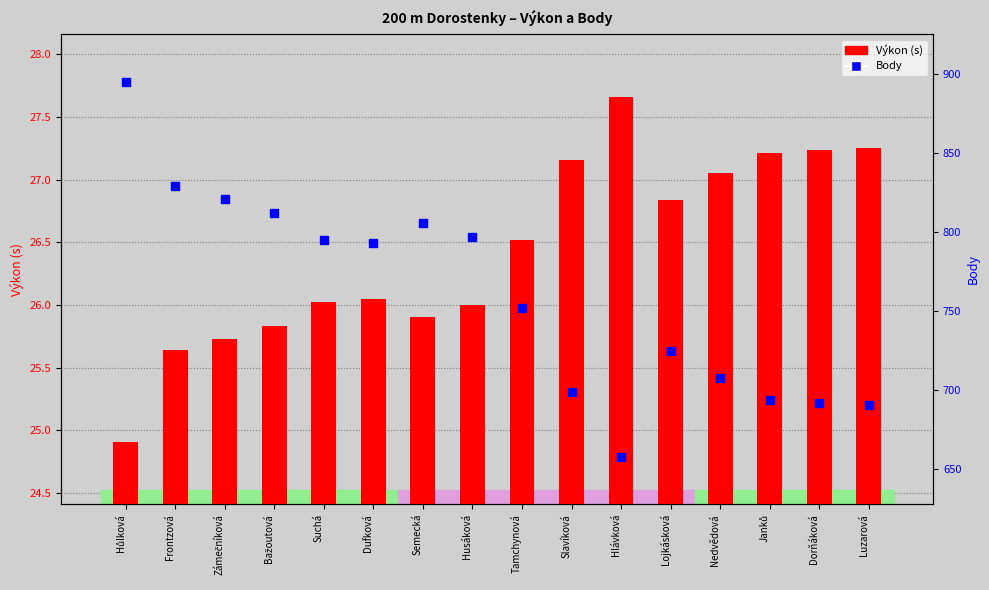

At which category is the sum across all series the highest?

Hůlková